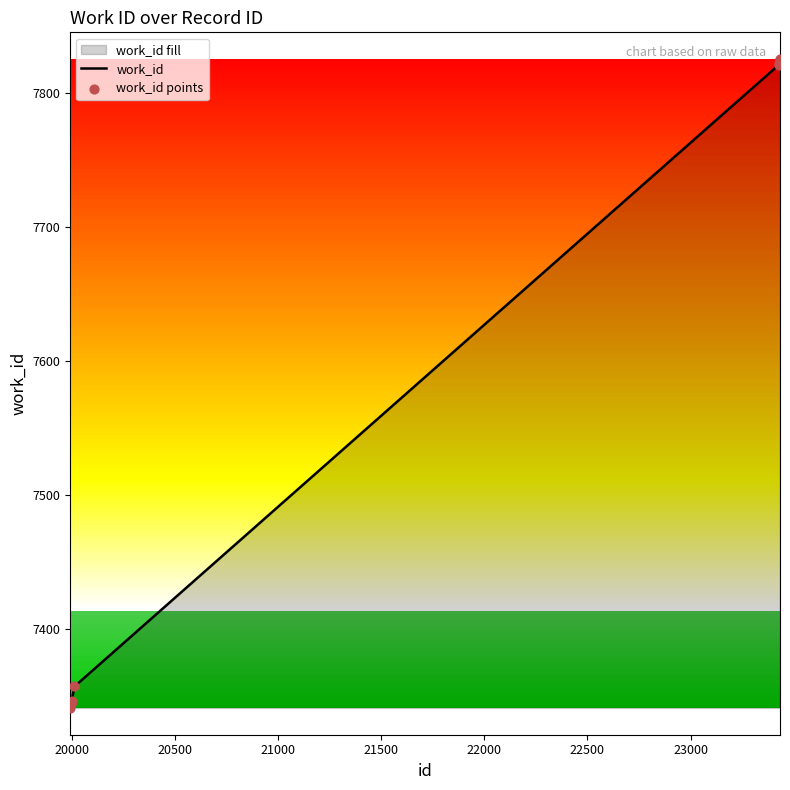

What is the difference between the maximum and minimum values?

484